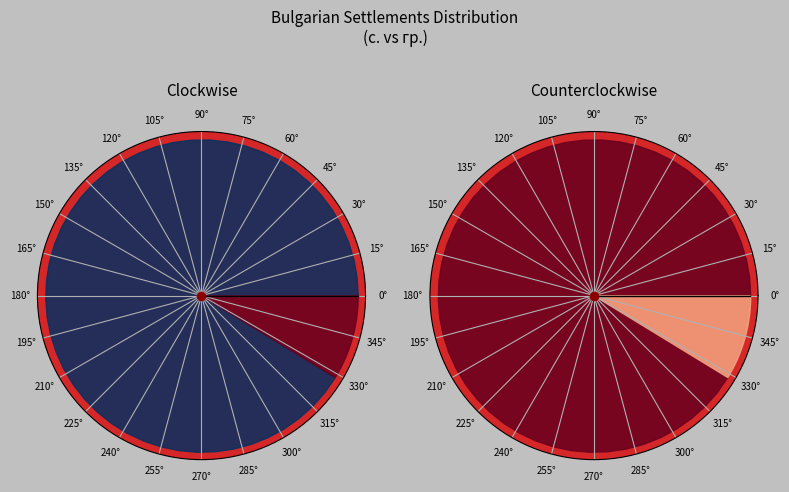

Does гр. account for over 50% of the chart?

No